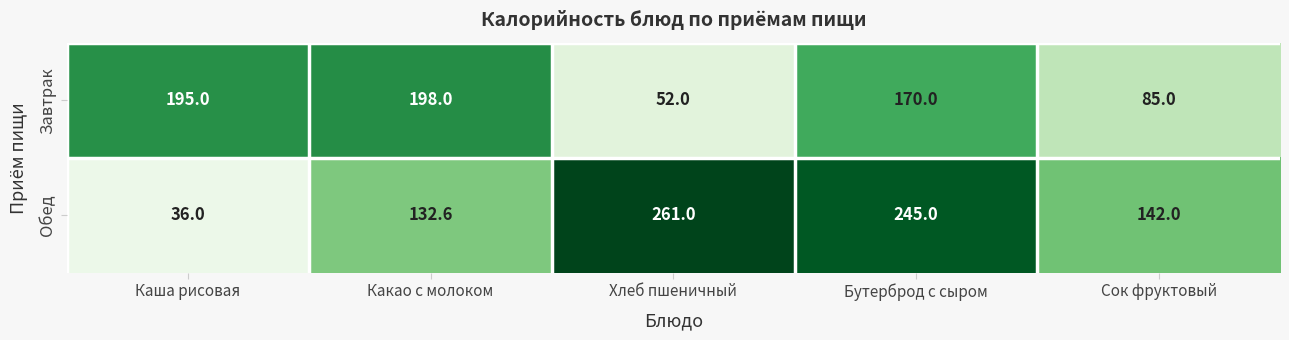

At Сок фруктовый, list the series in order from smallest to largest.

Завтрак, Обед